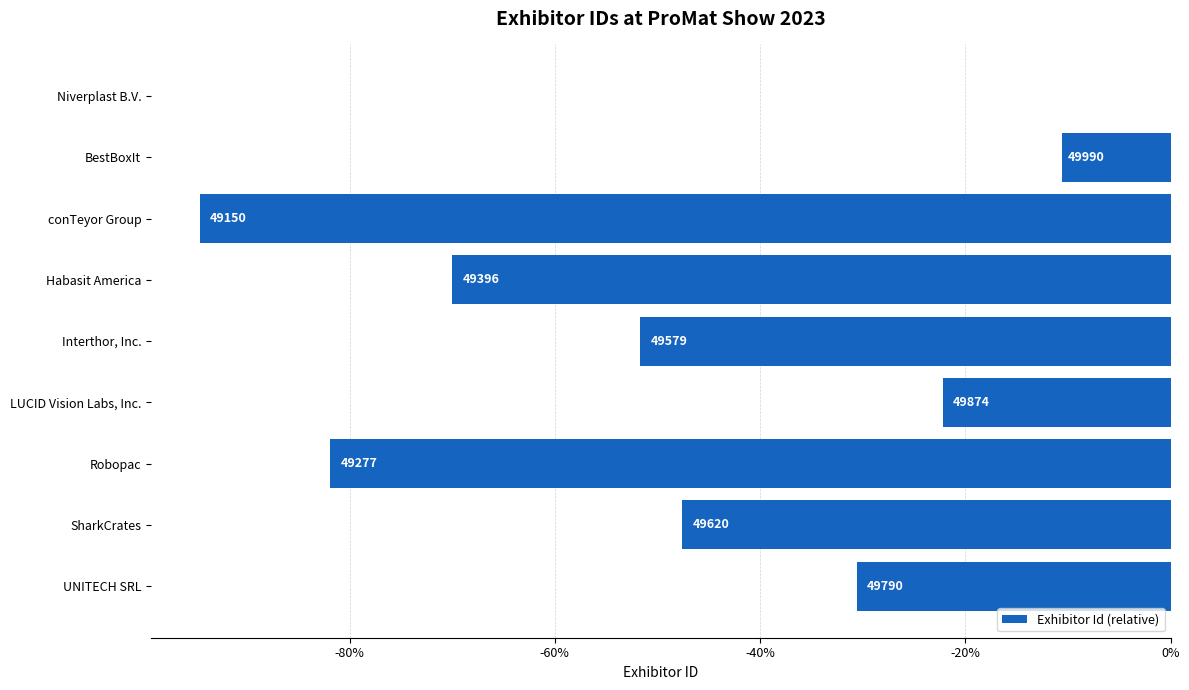

Are the bars horizontal?

Yes